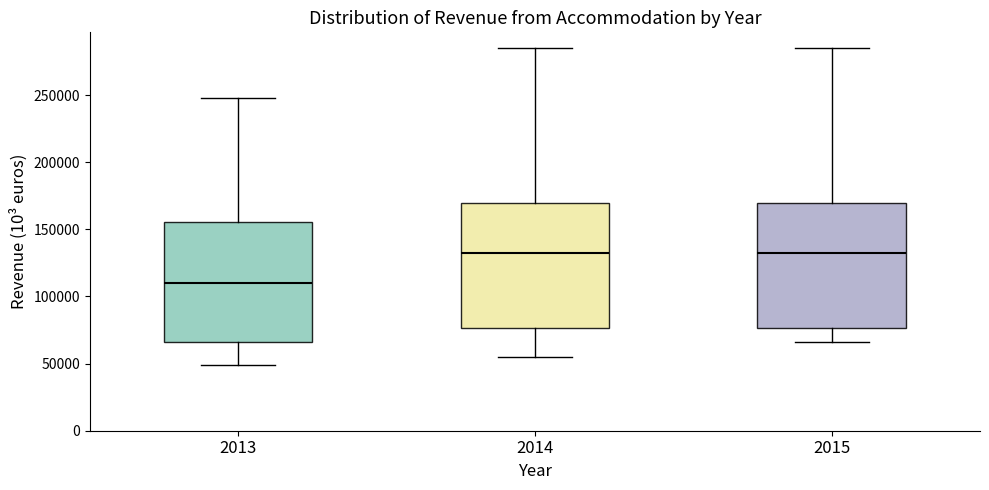

Which box's median line is the lowest?

2013